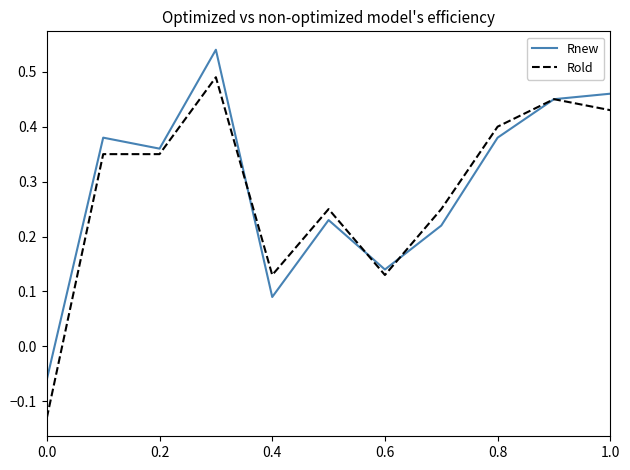

Rank the series by their maximum value, from highest to lowest.

Rnew, Rold